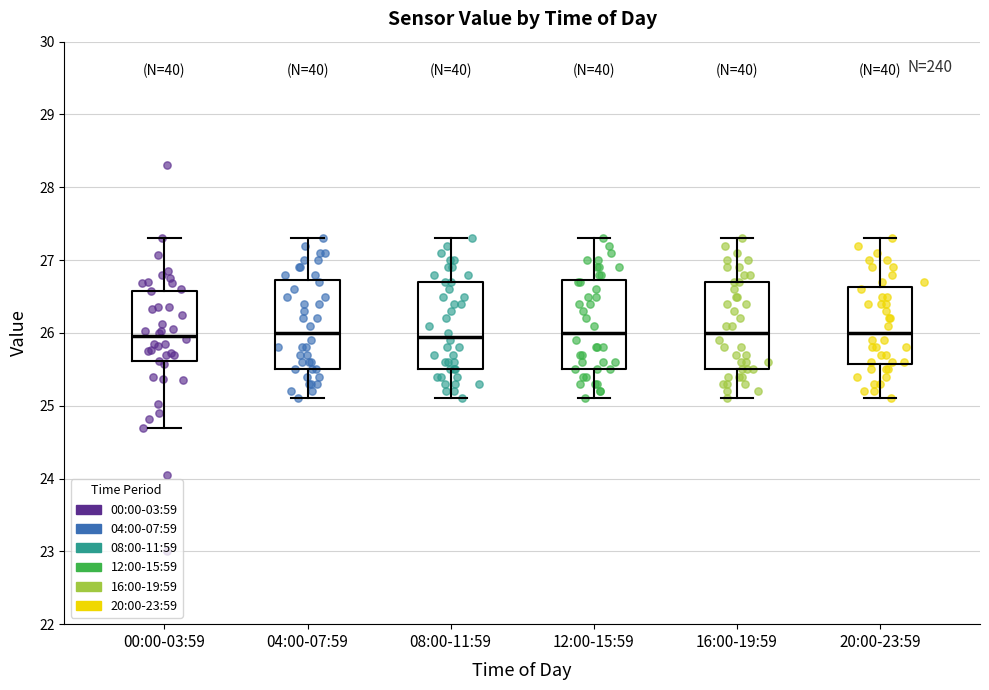

Where is the lower edge of the box for 12:00-15:59 on the y-axis? The values are not printed on the chart, so give them approximately, as read against the axis.

25.5